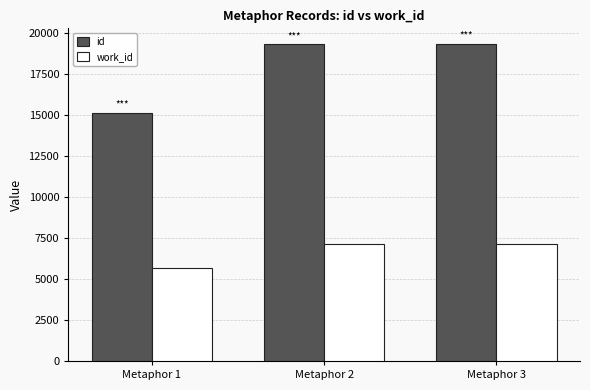

How many series are shown in this chart?

2